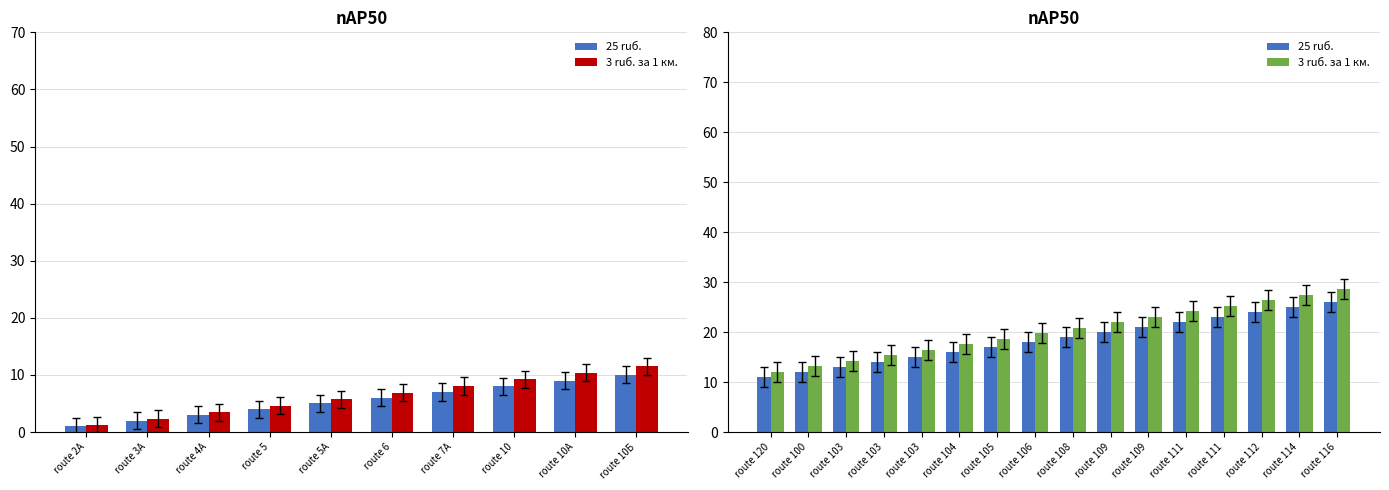

What are all the series names shown in the legend?

25 ruб., 3 ruб. за 1 км.